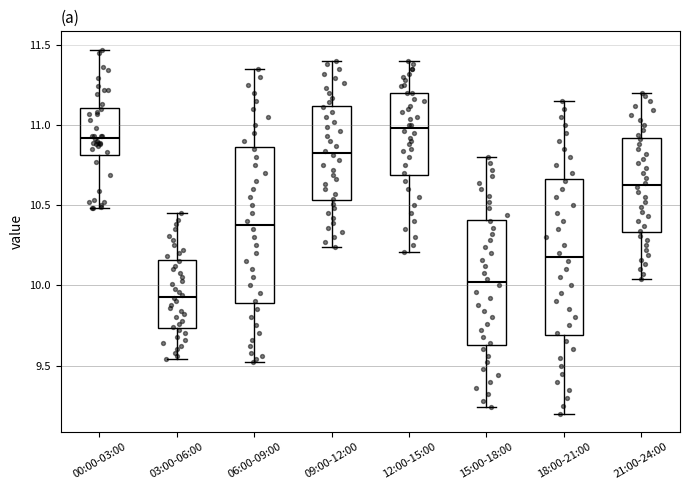

Reading left to right, transcribe this box plot: for each box, give where its median line is, the range the box spans, and where its two whiskers end, as read against the y-axis. The values are not printed on the chart, so give them approximately, as read against the axis.

00:00-03:00: median 10.90, box 10.80 to 11.10, whiskers 10.50 to 11.45
03:00-06:00: median 9.95, box 9.75 to 10.15, whiskers 9.55 to 10.45
06:00-09:00: median 10.40, box 9.90 to 10.85, whiskers 9.50 to 11.35
09:00-12:00: median 10.85, box 10.55 to 11.10, whiskers 10.25 to 11.40
12:00-15:00: median 11.00, box 10.70 to 11.20, whiskers 10.20 to 11.40
15:00-18:00: median 10.00, box 9.65 to 10.40, whiskers 9.25 to 10.80
18:00-21:00: median 10.20, box 9.70 to 10.65, whiskers 9.20 to 11.15
21:00-24:00: median 10.65, box 10.35 to 10.90, whiskers 10.05 to 11.20